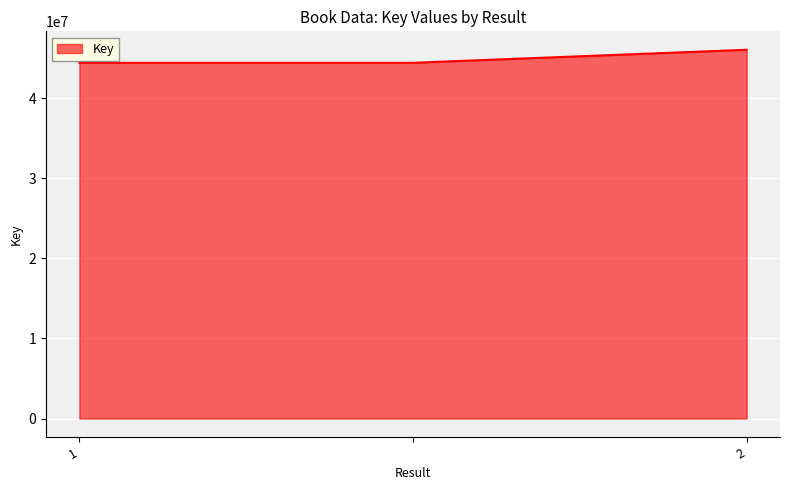

What is the minimum value shown in the chart?

44407585